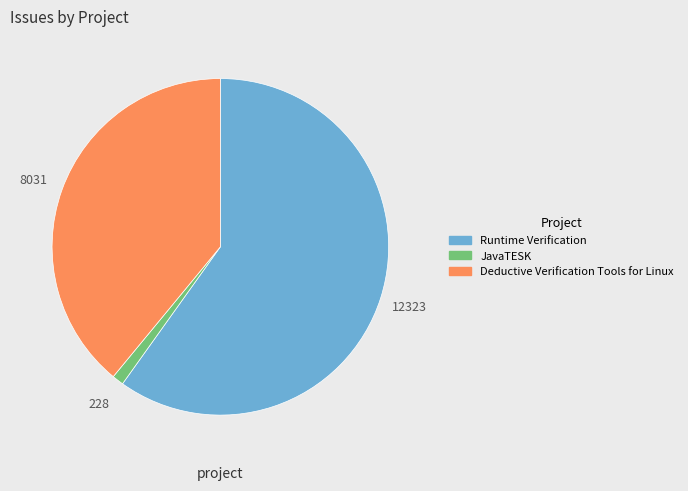

Which has a higher value, Runtime Verification or JavaTESK?

Runtime Verification